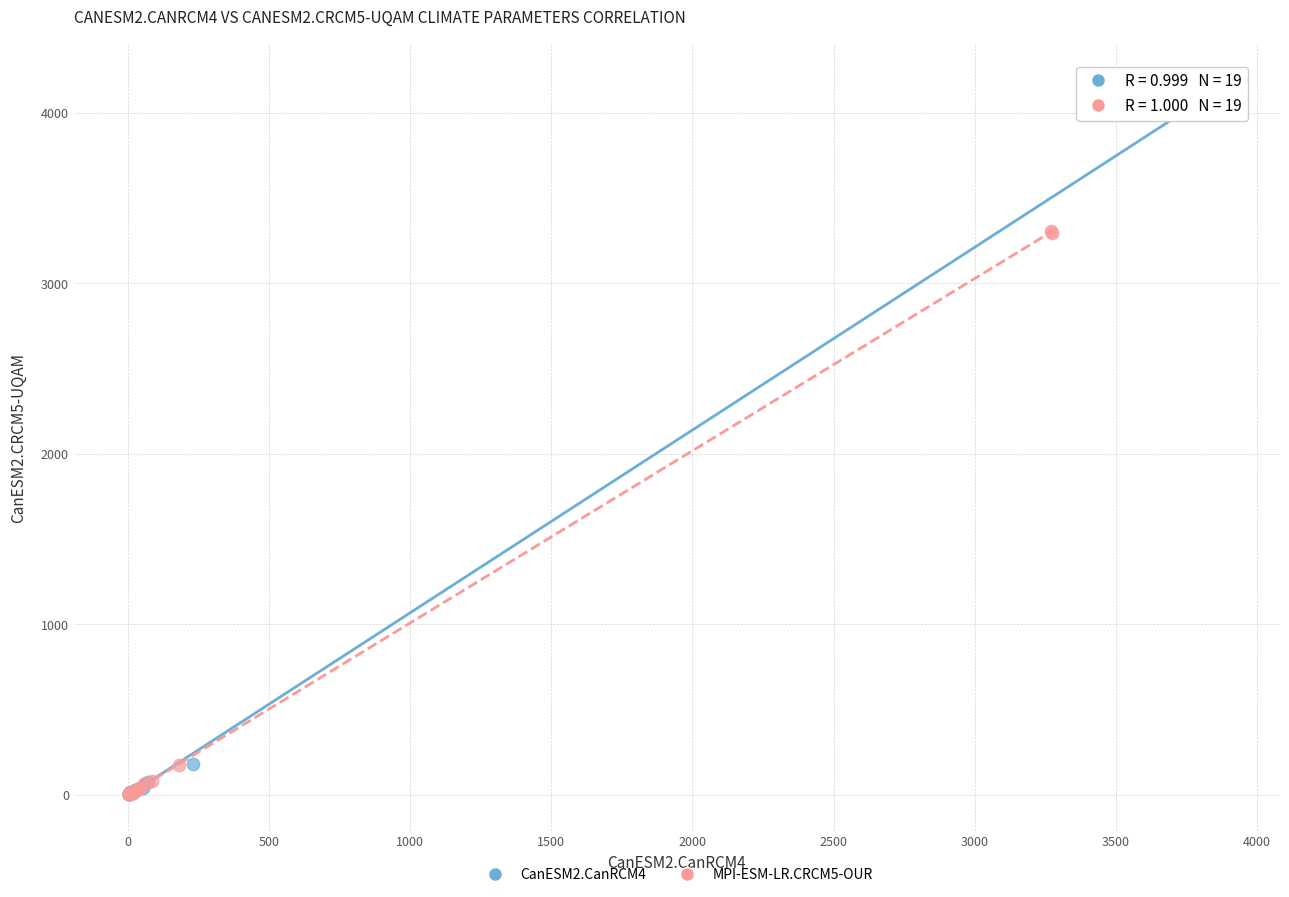

Which series has the largest Y range (max minus min)?

CanESM2.CanRCM4